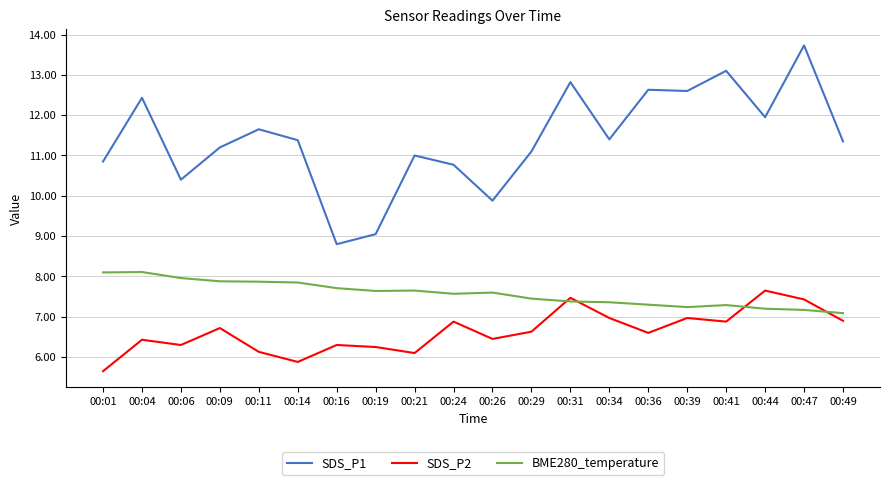

What is the total value across all series at 00:49?

25.3